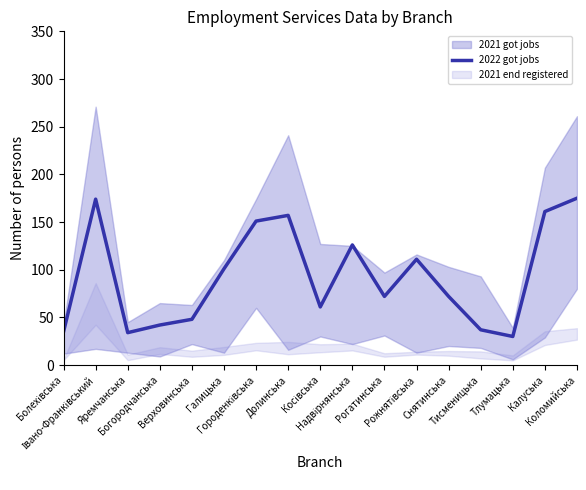

Is it true that the value at Надвірнянська is 126?

True